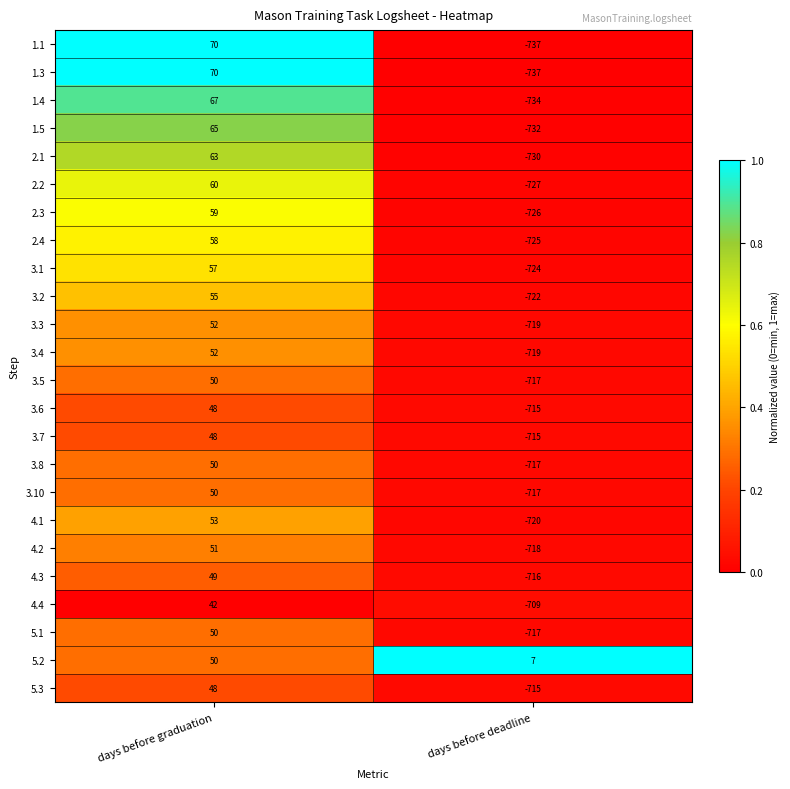

At which category is the sum across all series the highest?

days before graduation